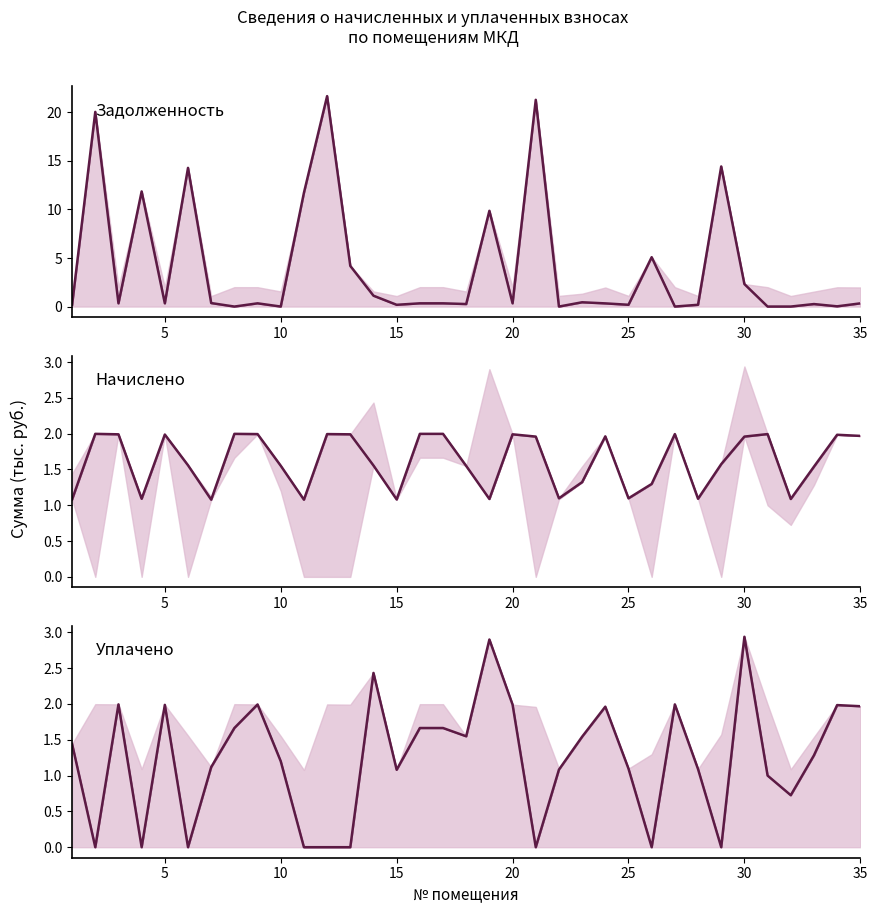

In Уплачено, how many points are higher than both neighbors (excluding endpoints)?

9